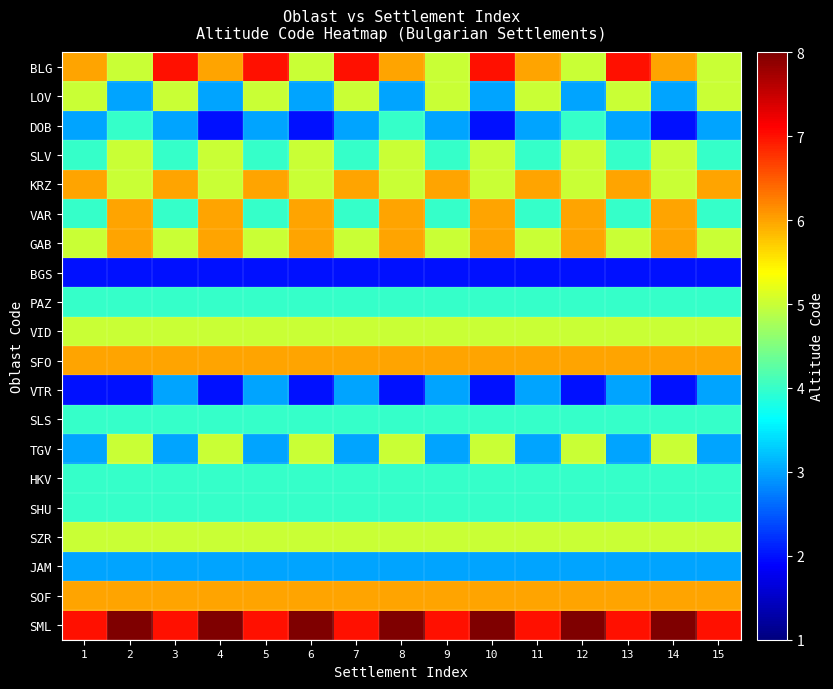

How many distinct data groups are displayed?

20